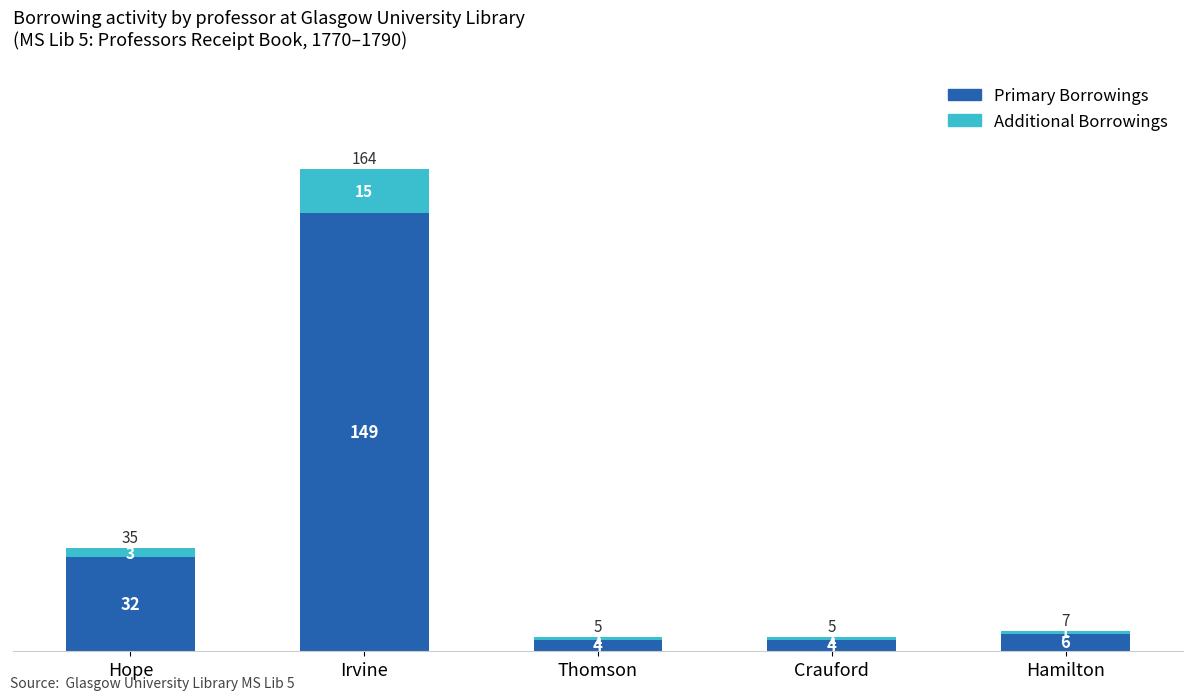

True or false: Primary Borrowings has a value of 6 at Hamilton.

True